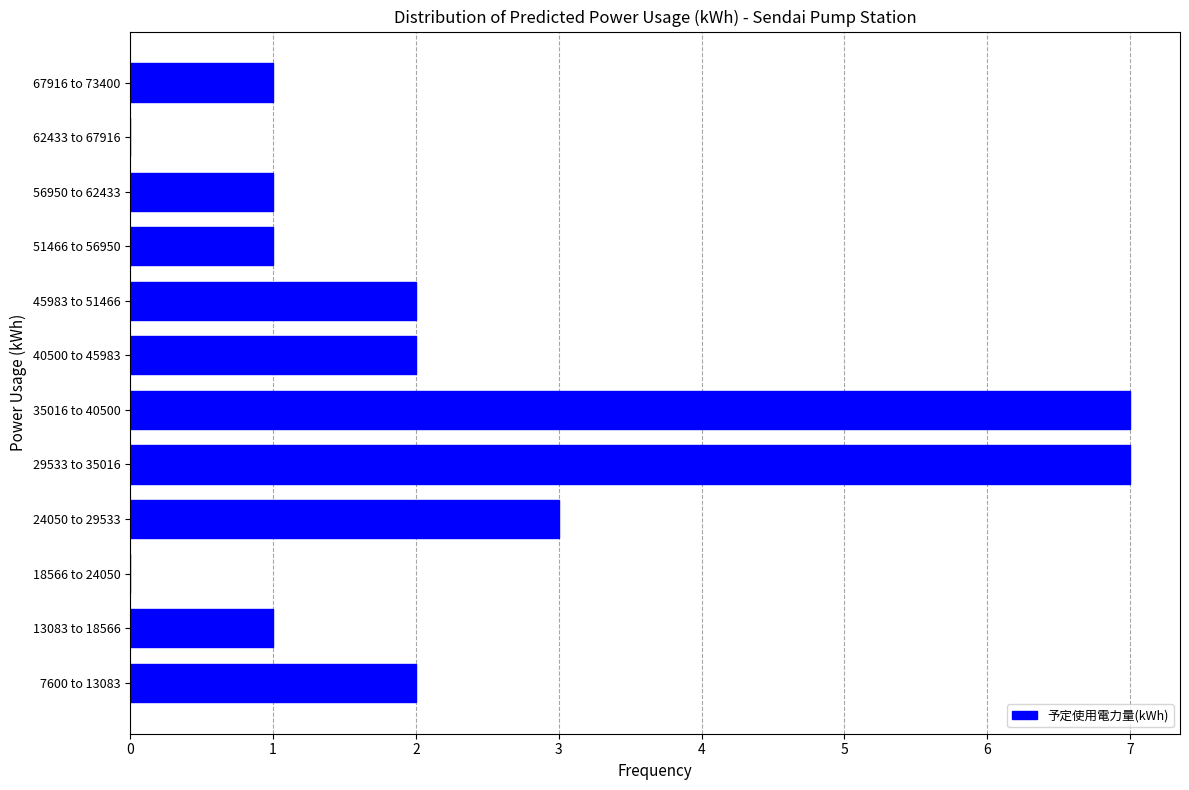

Reading top to bottom, what are all the values shown in this chart?

67916 to 73400=1	62433 to 67916=0	56950 to 62433=1	51466 to 56950=1	45983 to 51466=2	40500 to 45983=2	35016 to 40500=7	29533 to 35016=7	24050 to 29533=3	18566 to 24050=0	13083 to 18566=1	7600 to 13083=2